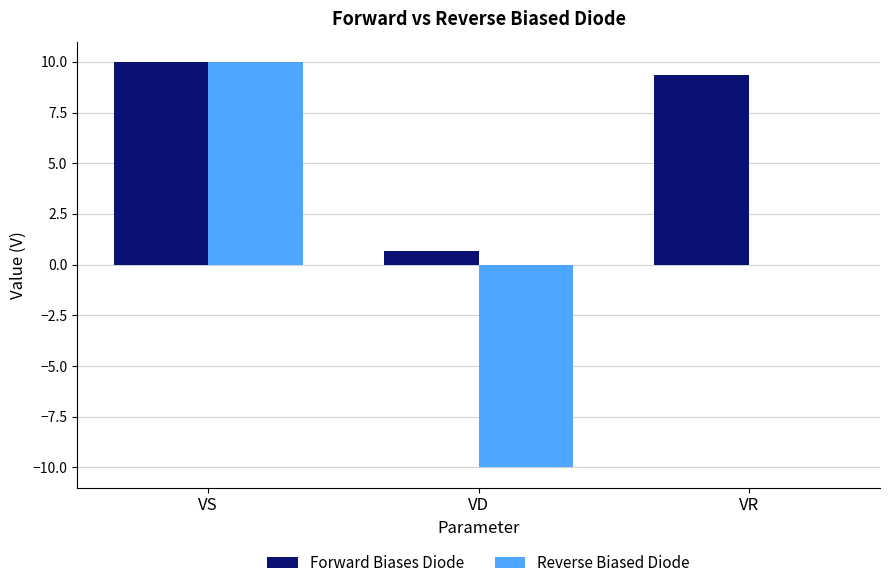

Which series changed the most between VS and VD?

Reverse Biased Diode